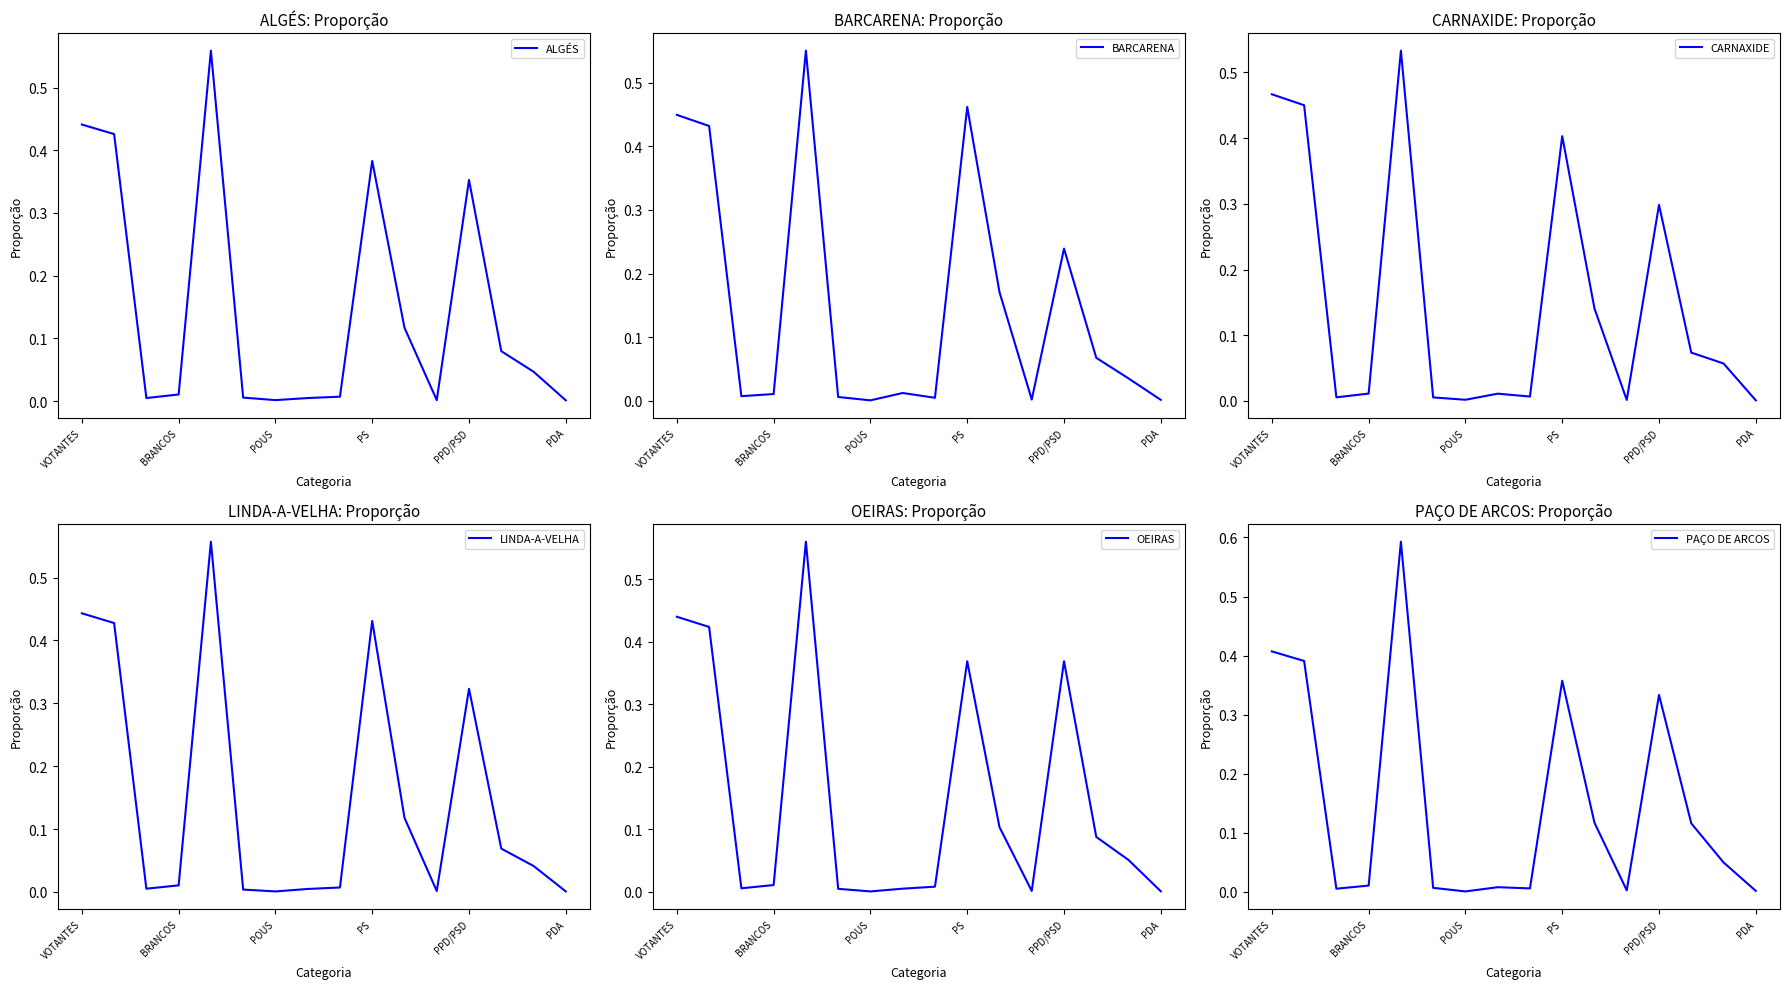

Rank the series at 10 from lowest to highest value.

OEIRAS, ALGÉS, PAÇO DE ARCOS, LINDA-A-VELHA, CARNAXIDE, BARCARENA